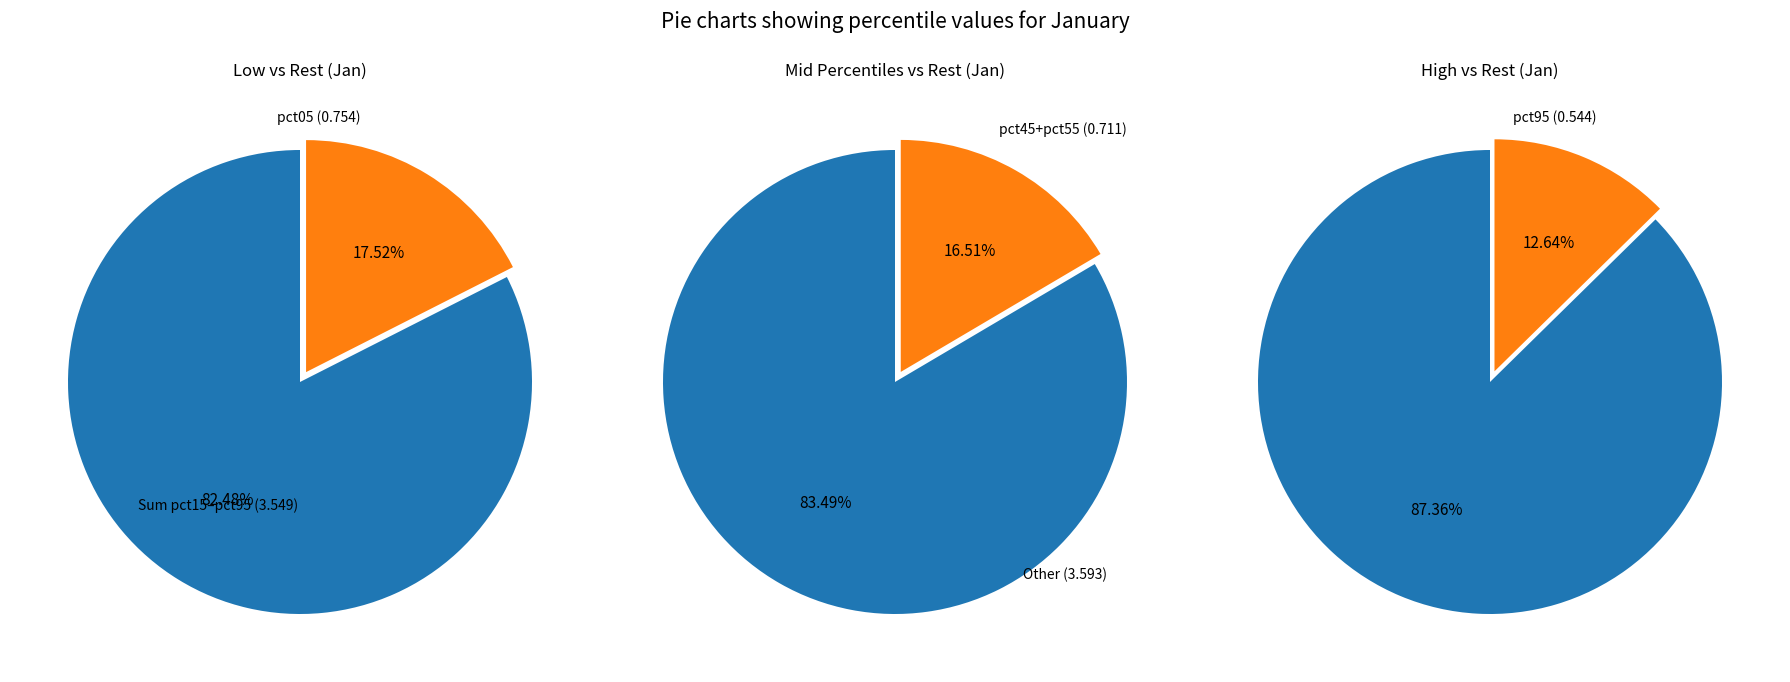

Which has a higher value, pct35 or pct85?

pct35